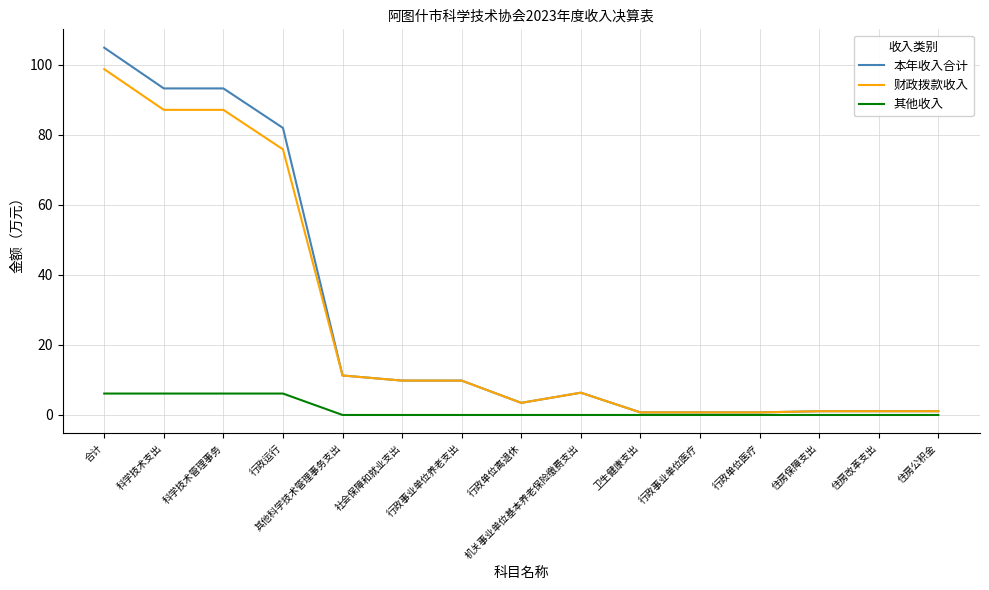

What is the difference between the highest and lowest values at 合计?

98.8